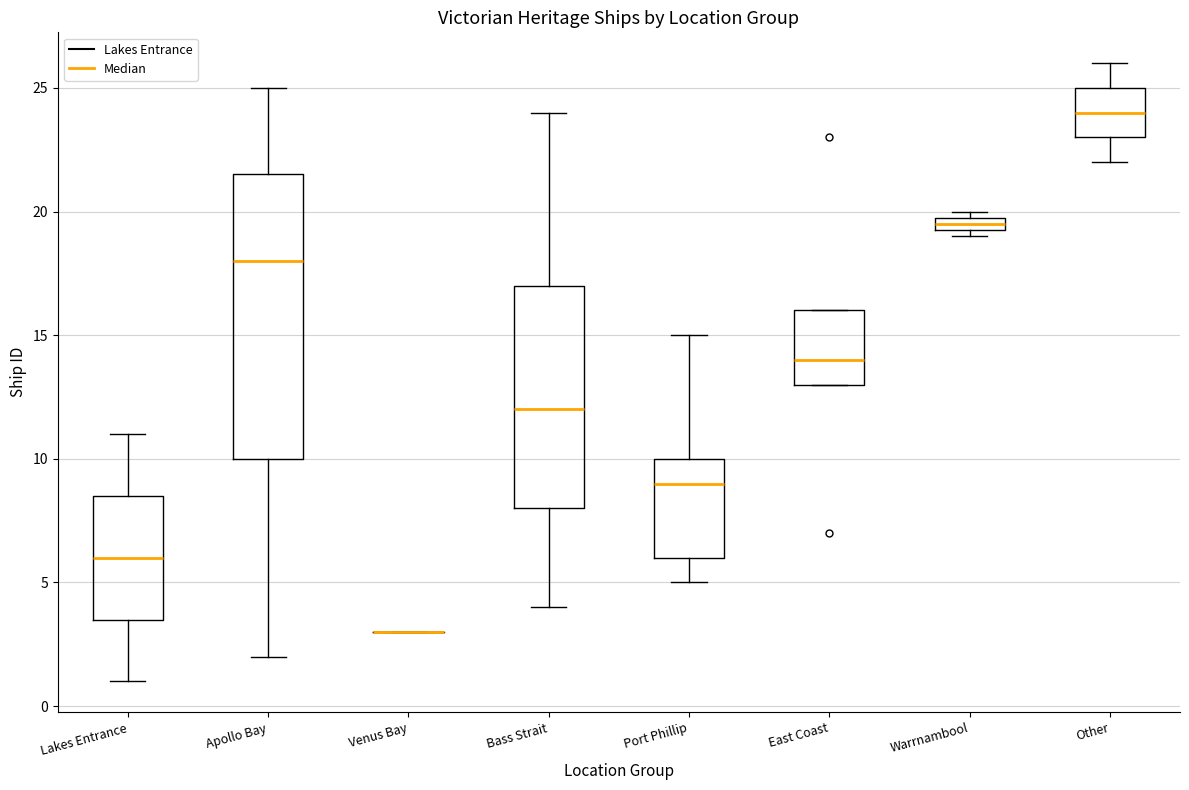

Which box is the tallest, from its lower edge to its upper edge?

Apollo Bay